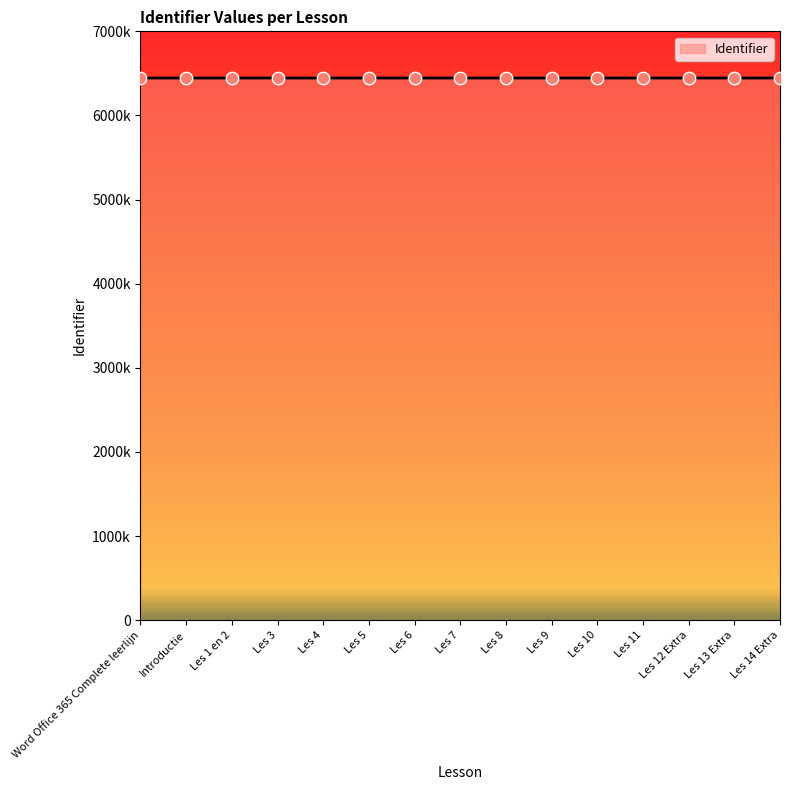

What is the ratio of the value at Introductie to the value at Les 5?

1.0